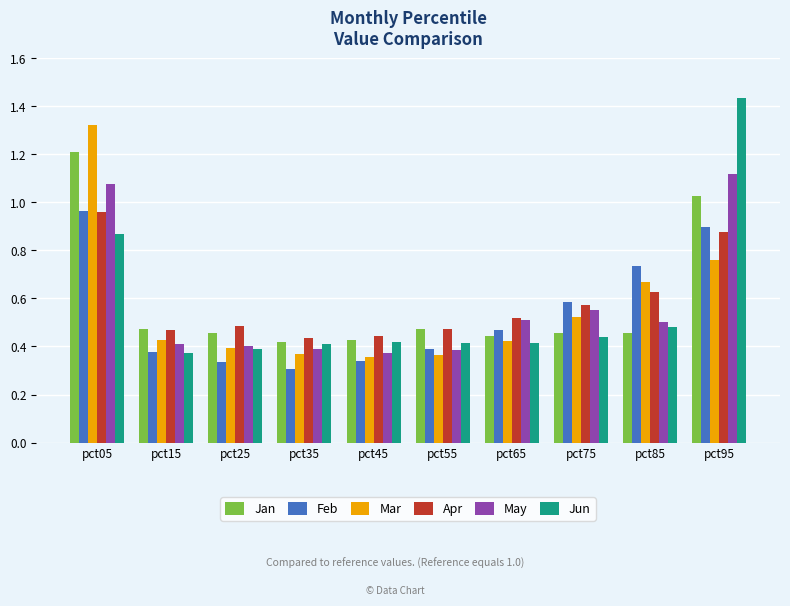

Is the value of May at pct85 greater than the value of Mar at pct65?

Yes